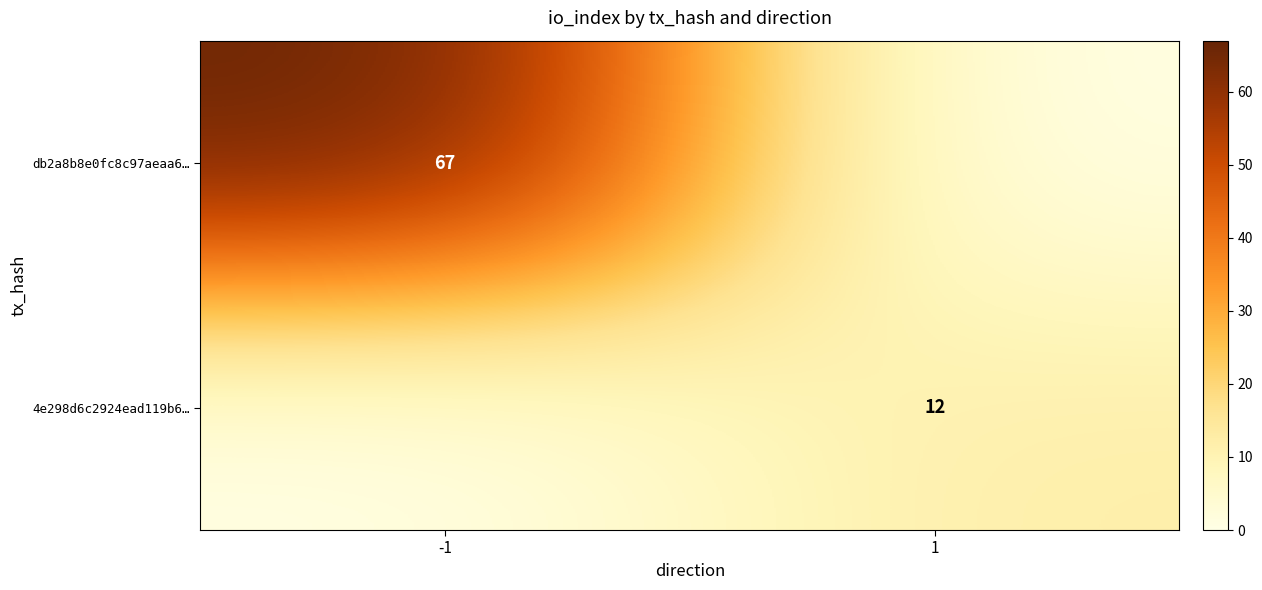

Is the value of db2a8b8e0fc8c97aeaa6… at -1 greater than the value of 4e298d6c2924ead119b6… at 1?

Yes